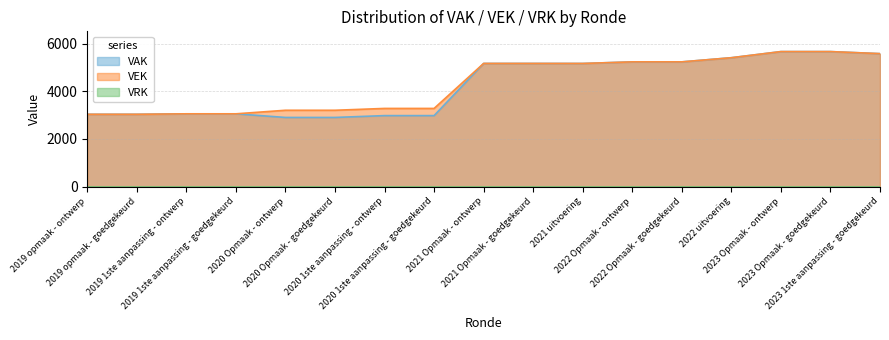

What is the sum of the VAK values at 2022 Opmaak - goedgekeurd and 2021 Opmaak - ontwerp?

10396